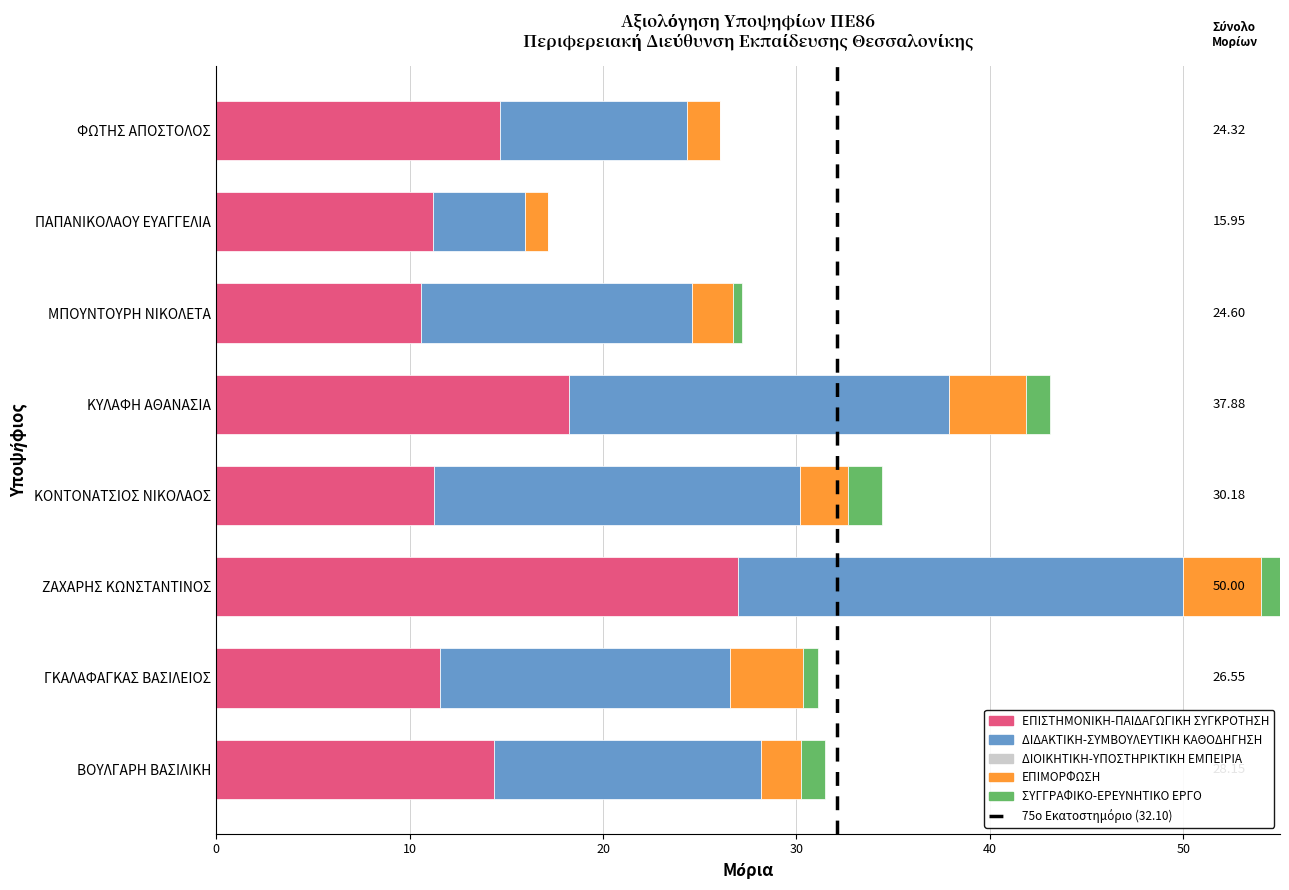

What position from the left is ΚΟΝΤΟΝΑΤΣΙΟΣ ΝΙΚΟΛΑΟΣ?

4